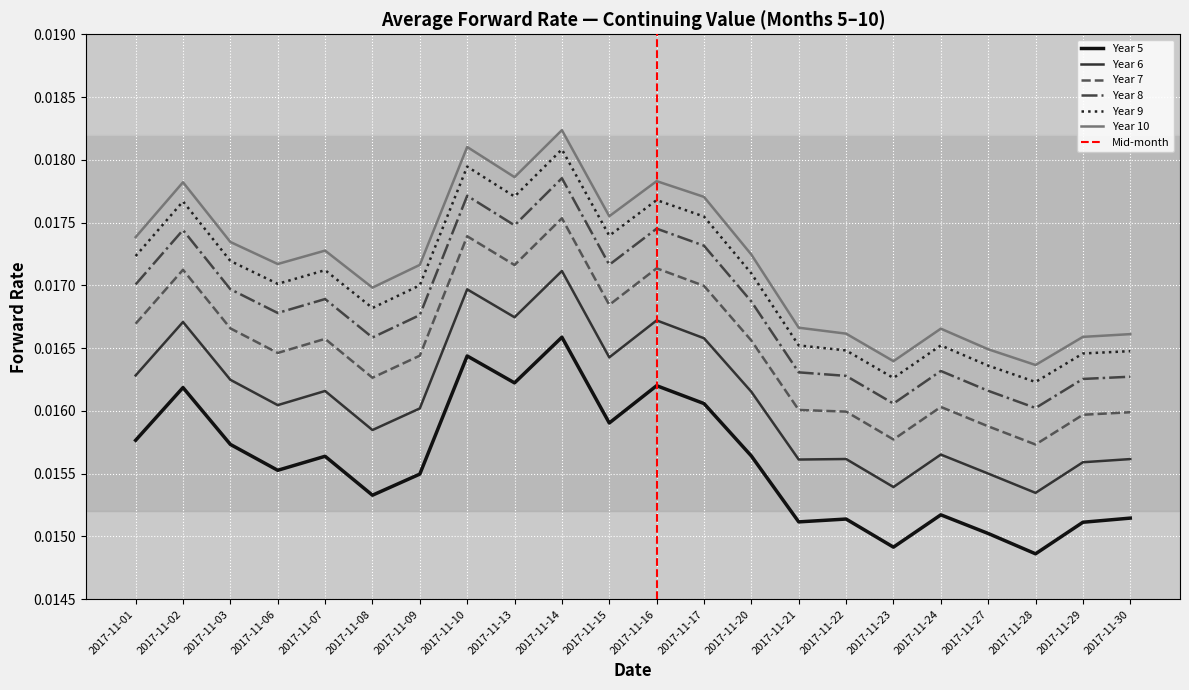

Reading left to right, what are all the values shown in this chart?

Year 5: 2017-11-01=0.0	2017-11-02=0.0	2017-11-03=0.0	2017-11-06=0.0	2017-11-07=0.0	2017-11-08=0.0	2017-11-09=0.0	2017-11-10=0.0	2017-11-13=0.0	2017-11-14=0.0	2017-11-15=0.0	2017-11-16=0.0	2017-11-17=0.0	2017-11-20=0.0	2017-11-21=0.0	2017-11-22=0.0	2017-11-23=0.0	2017-11-24=0.0	2017-11-27=0.0	2017-11-28=0.0	2017-11-29=0.0	2017-11-30=0.0
Year 6: 2017-11-01=0.0	2017-11-02=0.0	2017-11-03=0.0	2017-11-06=0.0	2017-11-07=0.0	2017-11-08=0.0	2017-11-09=0.0	2017-11-10=0.0	2017-11-13=0.0	2017-11-14=0.0	2017-11-15=0.0	2017-11-16=0.0	2017-11-17=0.0	2017-11-20=0.0	2017-11-21=0.0	2017-11-22=0.0	2017-11-23=0.0	2017-11-24=0.0	2017-11-27=0.0	2017-11-28=0.0	2017-11-29=0.0	2017-11-30=0.0
Year 7: 2017-11-01=0.0	2017-11-02=0.0	2017-11-03=0.0	2017-11-06=0.0	2017-11-07=0.0	2017-11-08=0.0	2017-11-09=0.0	2017-11-10=0.0	2017-11-13=0.0	2017-11-14=0.0	2017-11-15=0.0	2017-11-16=0.0	2017-11-17=0.0	2017-11-20=0.0	2017-11-21=0.0	2017-11-22=0.0	2017-11-23=0.0	2017-11-24=0.0	2017-11-27=0.0	2017-11-28=0.0	2017-11-29=0.0	2017-11-30=0.0
Year 8: 2017-11-01=0.0	2017-11-02=0.0	2017-11-03=0.0	2017-11-06=0.0	2017-11-07=0.0	2017-11-08=0.0	2017-11-09=0.0	2017-11-10=0.0	2017-11-13=0.0	2017-11-14=0.0	2017-11-15=0.0	2017-11-16=0.0	2017-11-17=0.0	2017-11-20=0.0	2017-11-21=0.0	2017-11-22=0.0	2017-11-23=0.0	2017-11-24=0.0	2017-11-27=0.0	2017-11-28=0.0	2017-11-29=0.0	2017-11-30=0.0
Year 9: 2017-11-01=0.0	2017-11-02=0.0	2017-11-03=0.0	2017-11-06=0.0	2017-11-07=0.0	2017-11-08=0.0	2017-11-09=0.0	2017-11-10=0.0	2017-11-13=0.0	2017-11-14=0.0	2017-11-15=0.0	2017-11-16=0.0	2017-11-17=0.0	2017-11-20=0.0	2017-11-21=0.0	2017-11-22=0.0	2017-11-23=0.0	2017-11-24=0.0	2017-11-27=0.0	2017-11-28=0.0	2017-11-29=0.0	2017-11-30=0.0
Year 10: 2017-11-01=0.0	2017-11-02=0.0	2017-11-03=0.0	2017-11-06=0.0	2017-11-07=0.0	2017-11-08=0.0	2017-11-09=0.0	2017-11-10=0.0	2017-11-13=0.0	2017-11-14=0.0	2017-11-15=0.0	2017-11-16=0.0	2017-11-17=0.0	2017-11-20=0.0	2017-11-21=0.0	2017-11-22=0.0	2017-11-23=0.0	2017-11-24=0.0	2017-11-27=0.0	2017-11-28=0.0	2017-11-29=0.0	2017-11-30=0.0